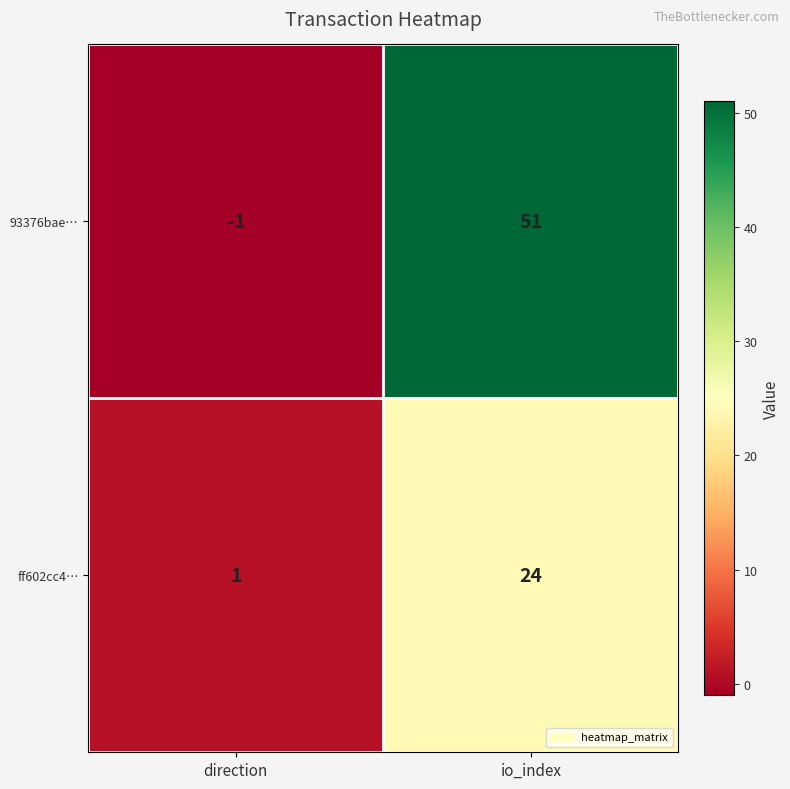

What is the sum of all ff602cc4… values?

25